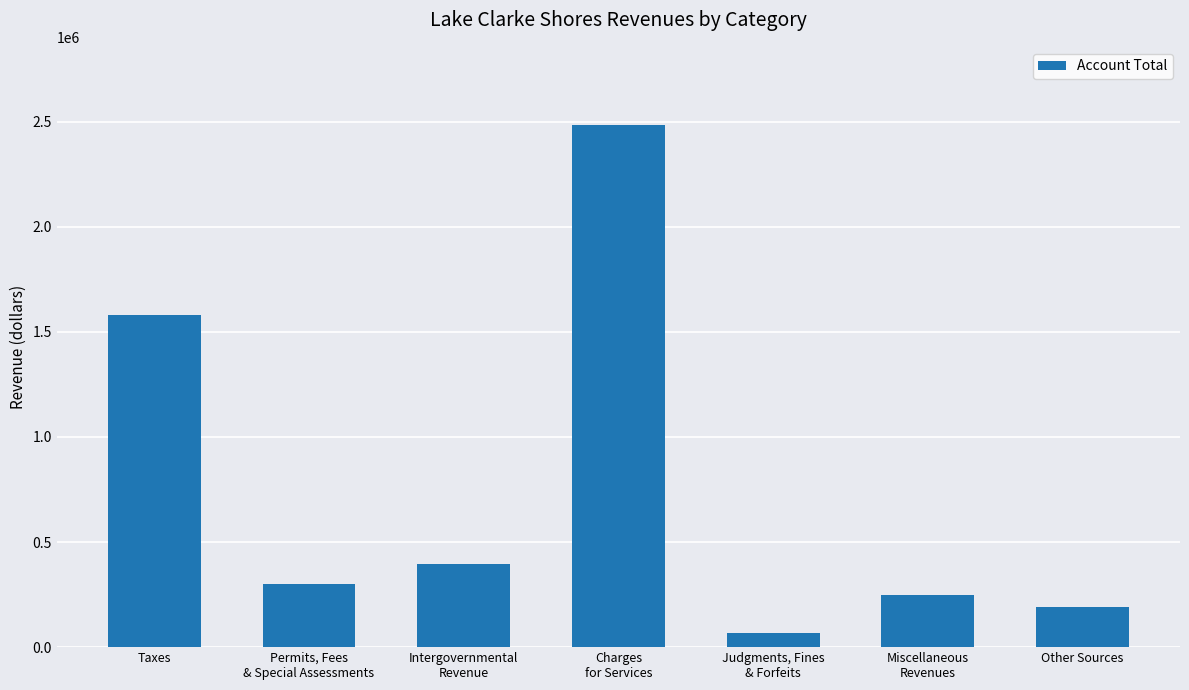

At which category does the chart reach its peak across all series?

Charges
for Services